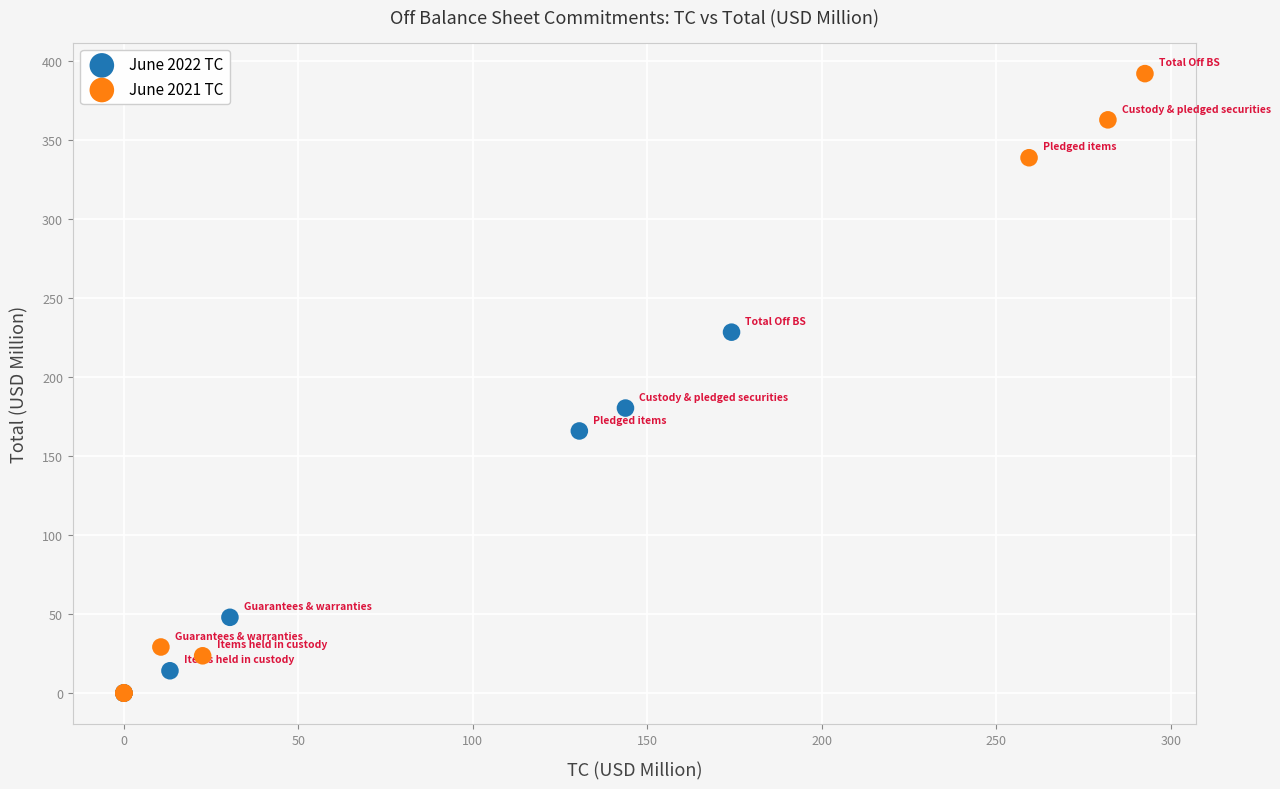

Which series has the largest Y range (max minus min)?

June 2021 TC